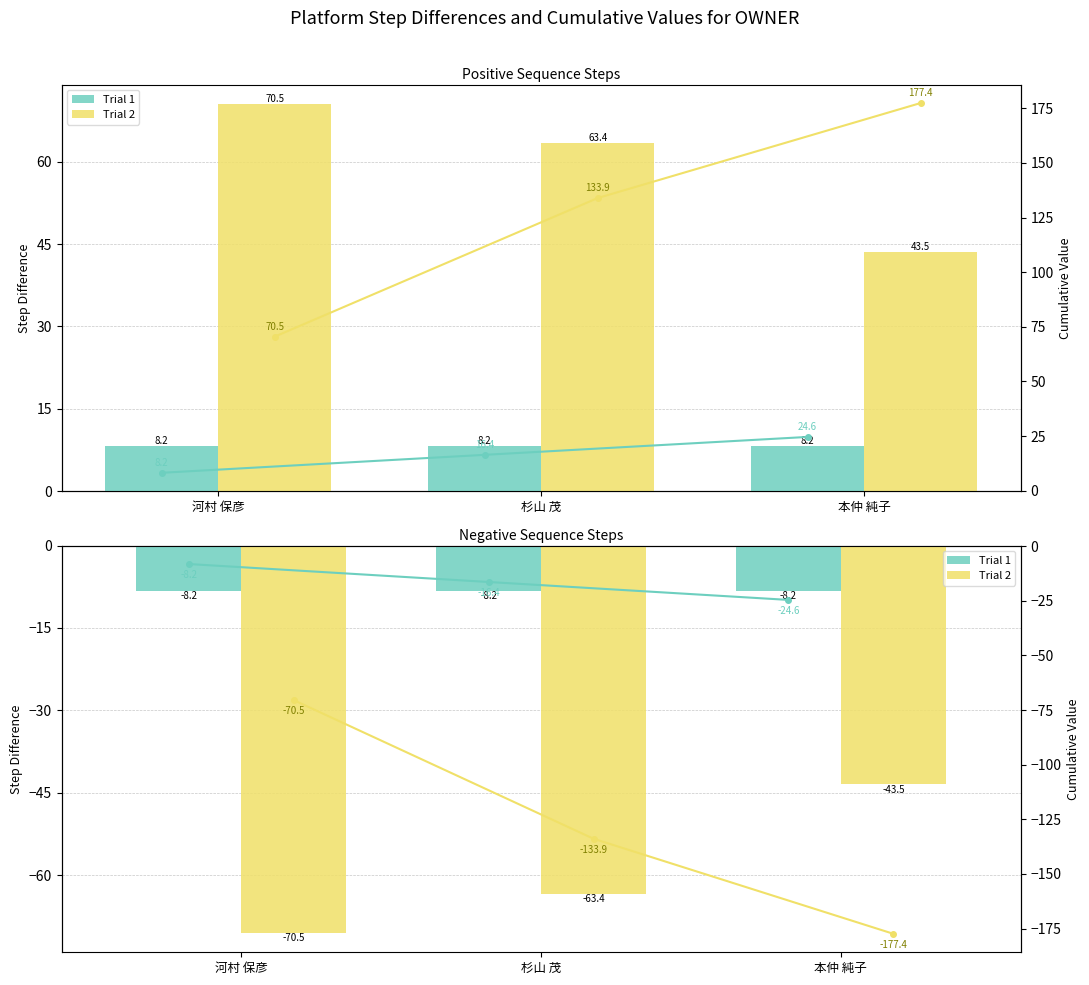

Which category has the lowest value across all series?

本仲 純子